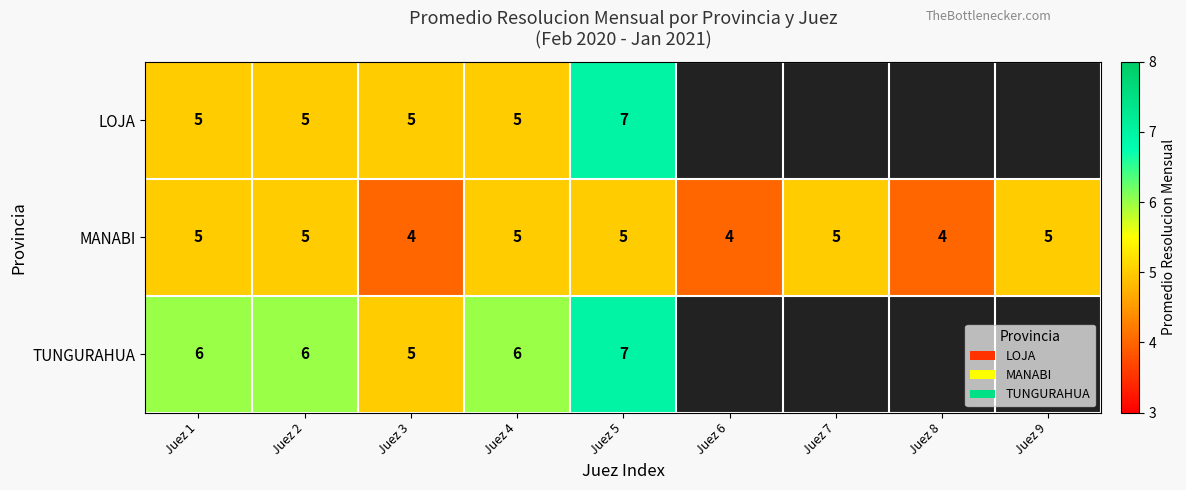

True or false: TUNGURAHUA has a value of 6 at Juez 1.

True